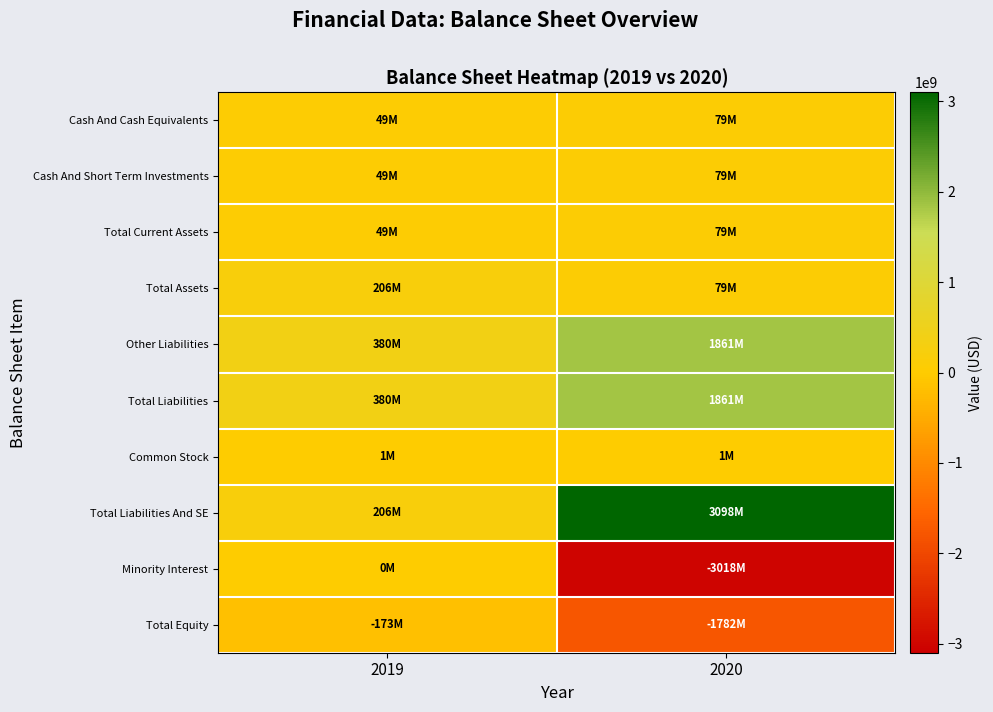

Which has a higher value, 2020 or 2019?

2020